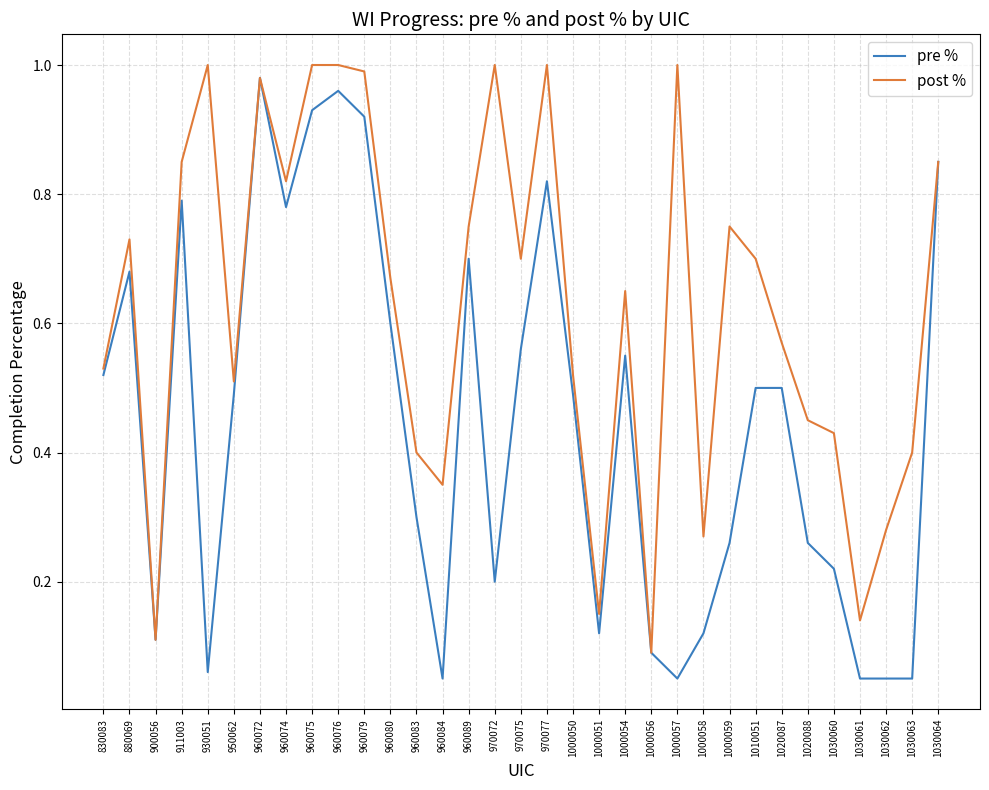

Rank the series by their average value, from lowest to highest.

pre %, post %